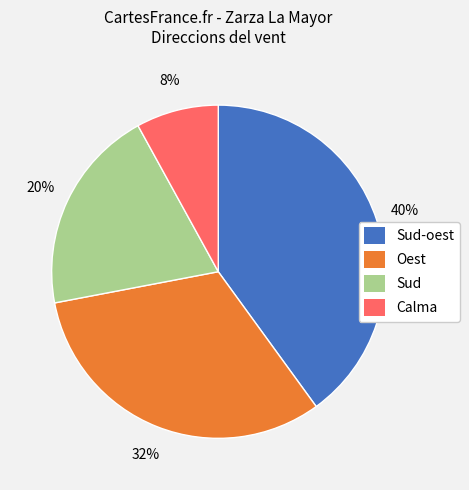

True or false: Sud accounts for 20% of the total.

True